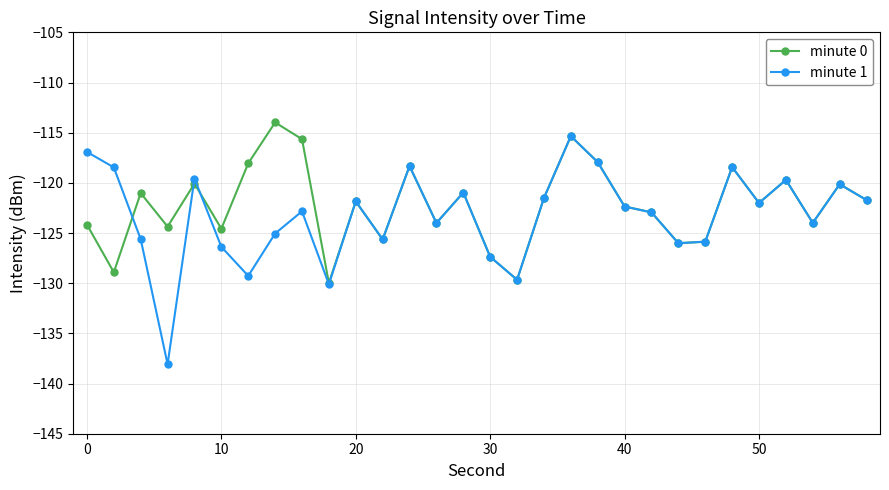

Which series has the widest spread of values?

minute 1